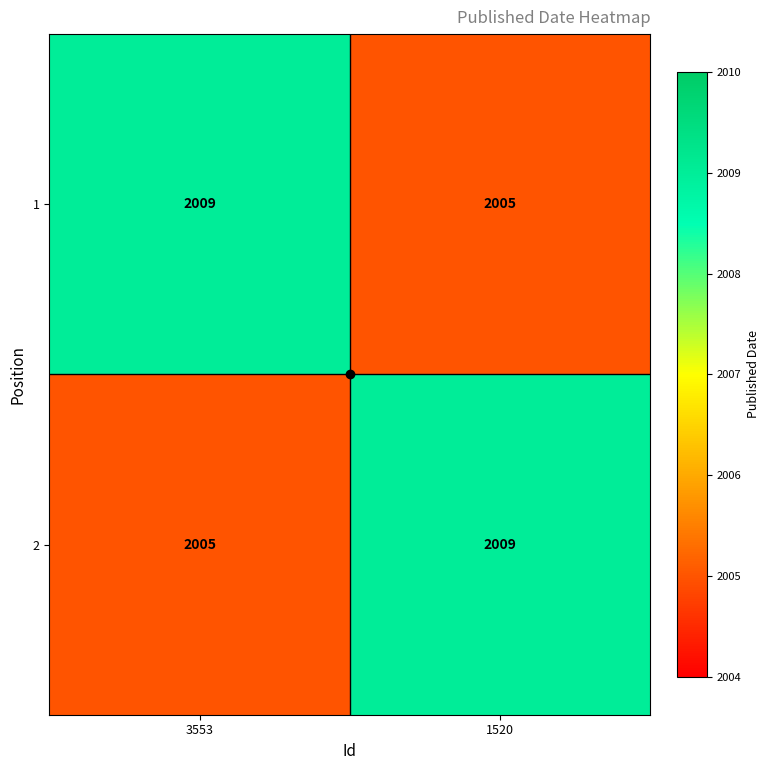

Is the value of 2 at 1520 greater than the value of 1 at 1520?

Yes